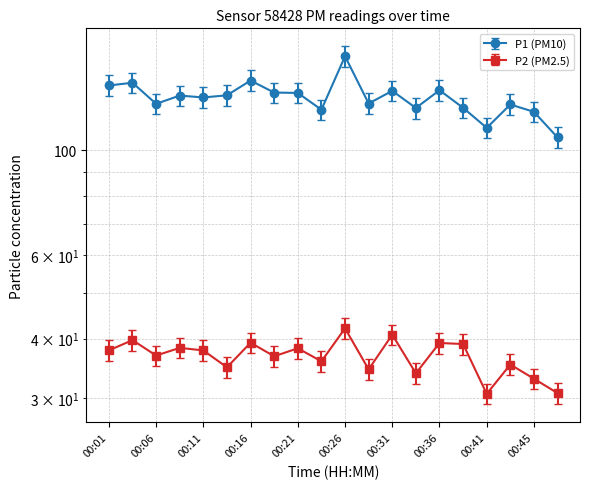

At 00:48, list the series in order from largest to smallest.

P1, P2